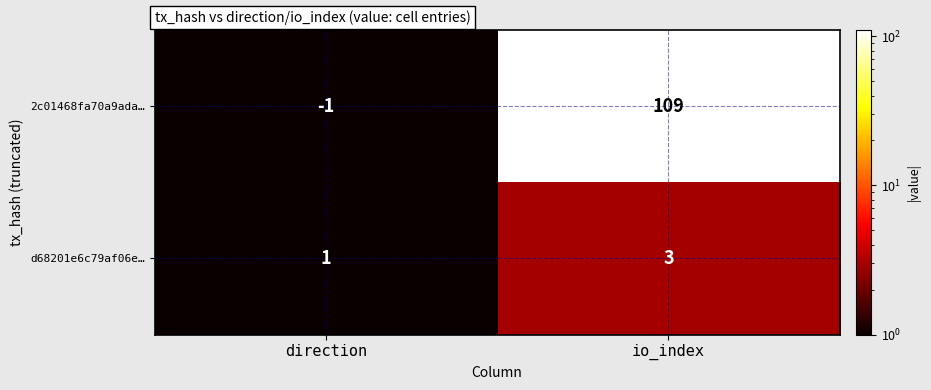

Is the value of 2c01468fa70a9ada… at direction greater than the value of d68201e6c79af06e… at io_index?

No